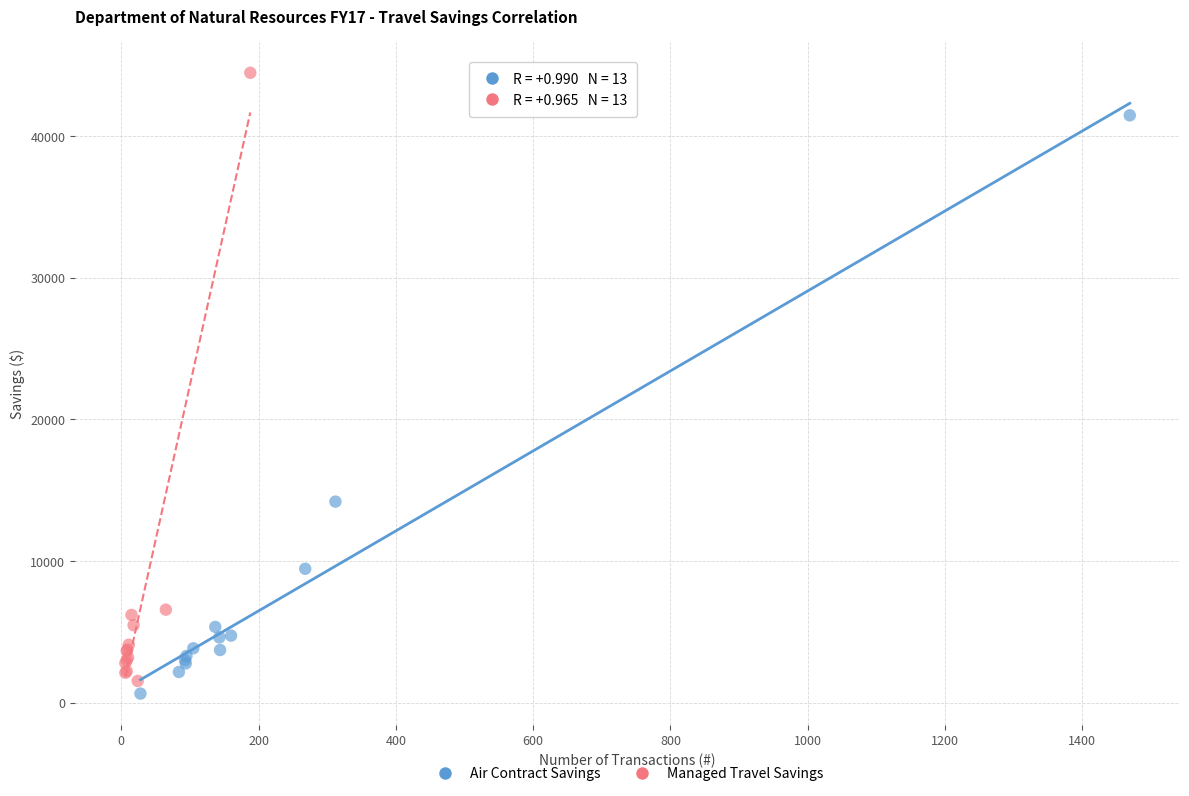

Which series has the widest spread of Y values?

Managed Travel Savings